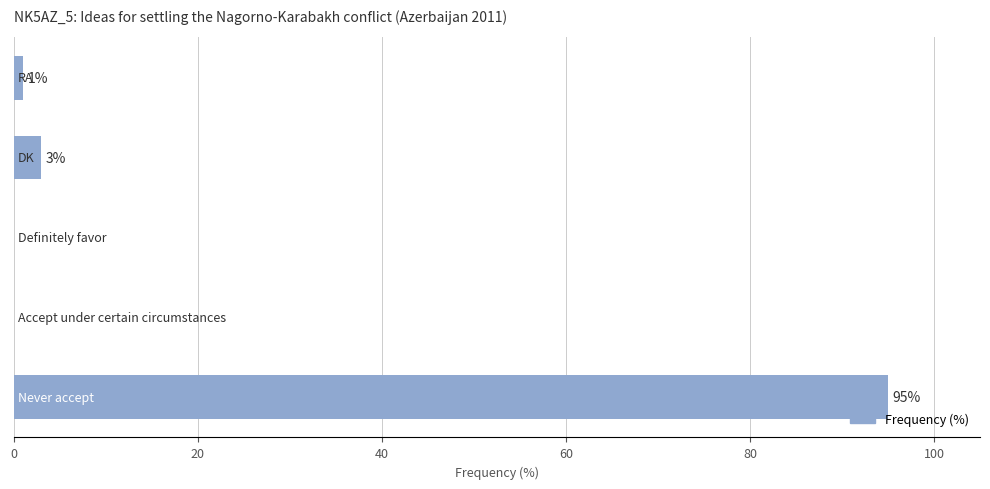

What is the maximum value shown in the chart?

95